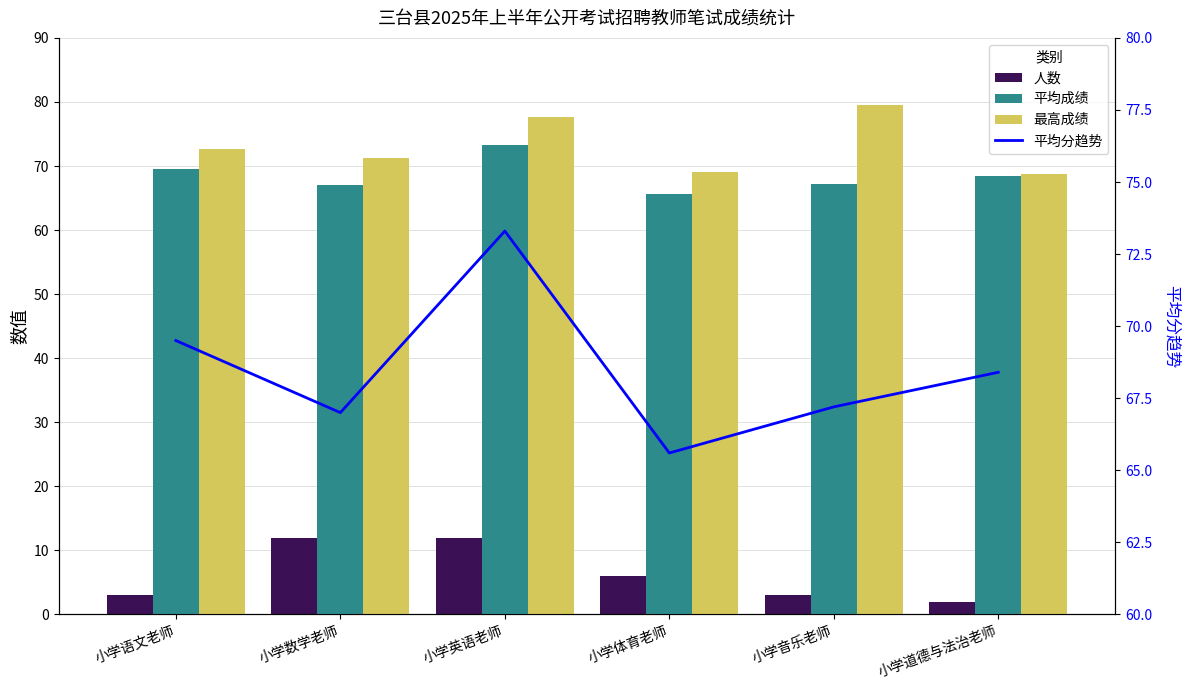

How many groups of bars are there?

6